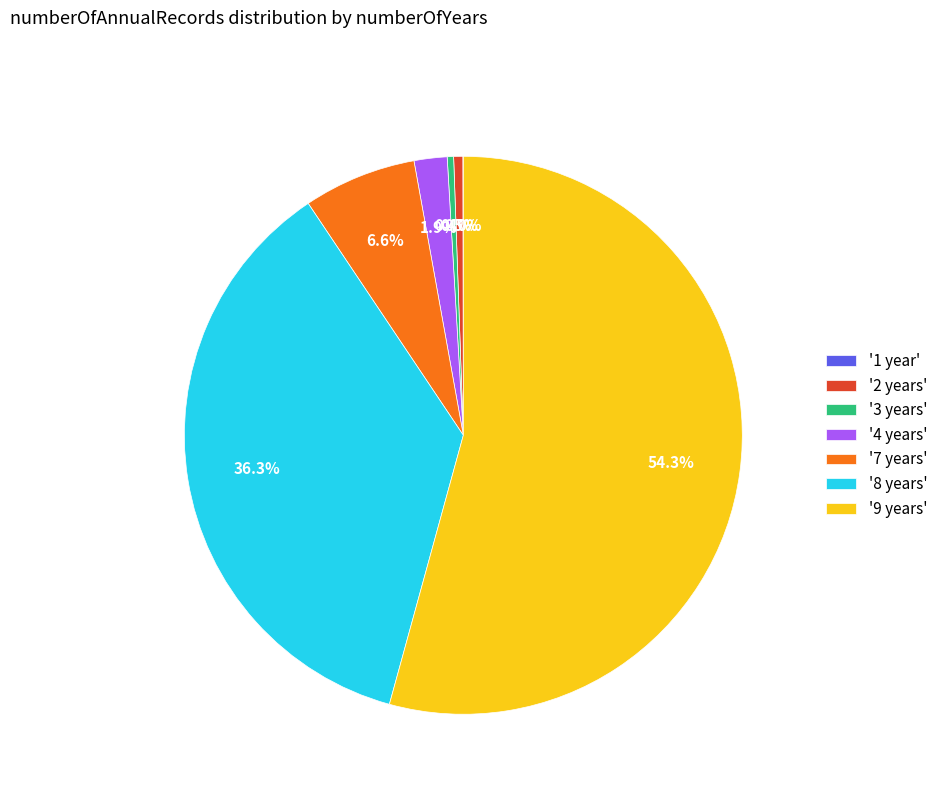

Which has a higher value, '7 years' or '4 years'?

'7 years'